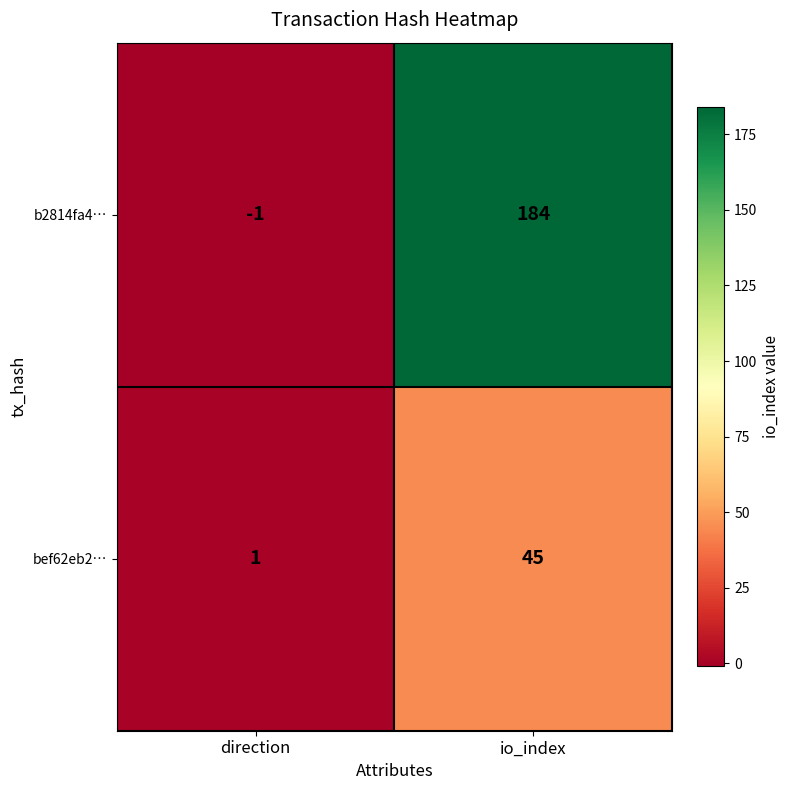

What is the minimum value shown in the chart?

-1